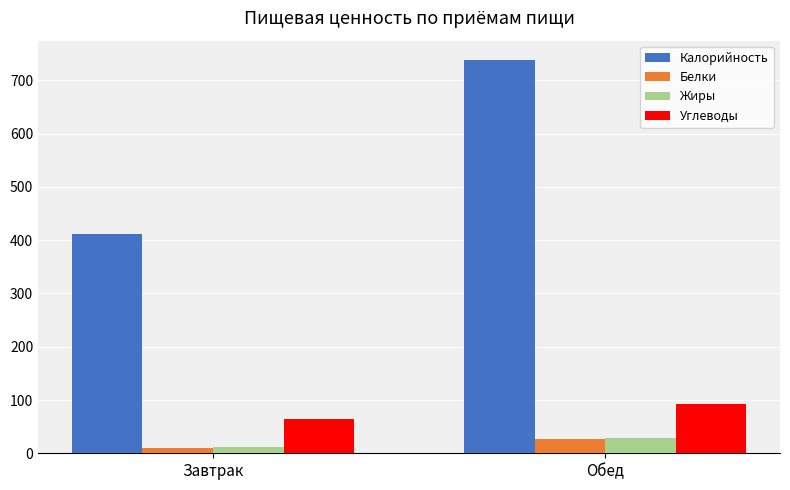

What is the value of the Жиры bar at the 2nd from the left?

27.9